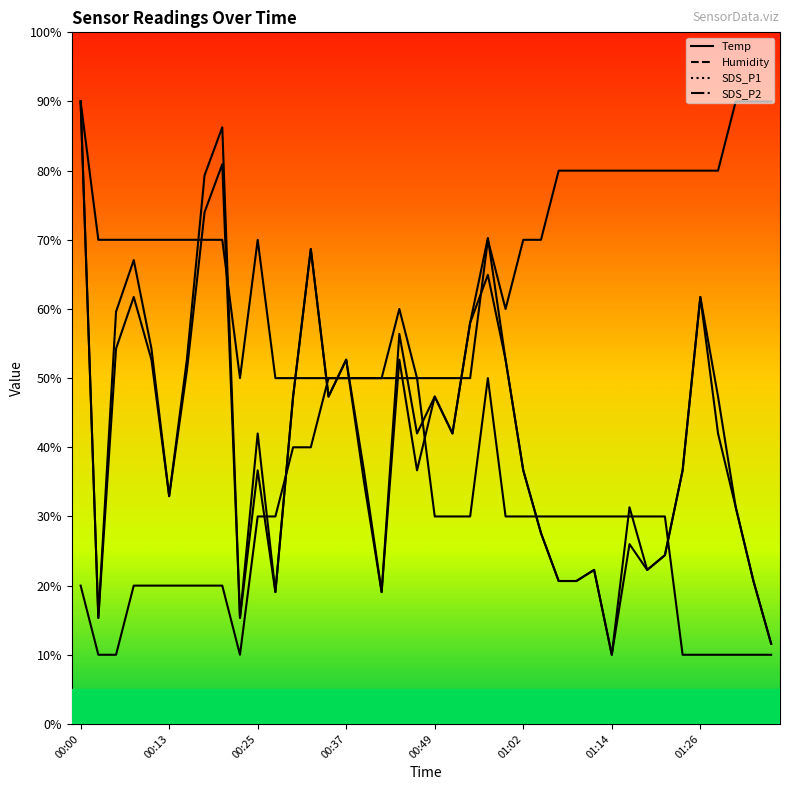

How many interior local valleys does the SDS_P1 series have?

10